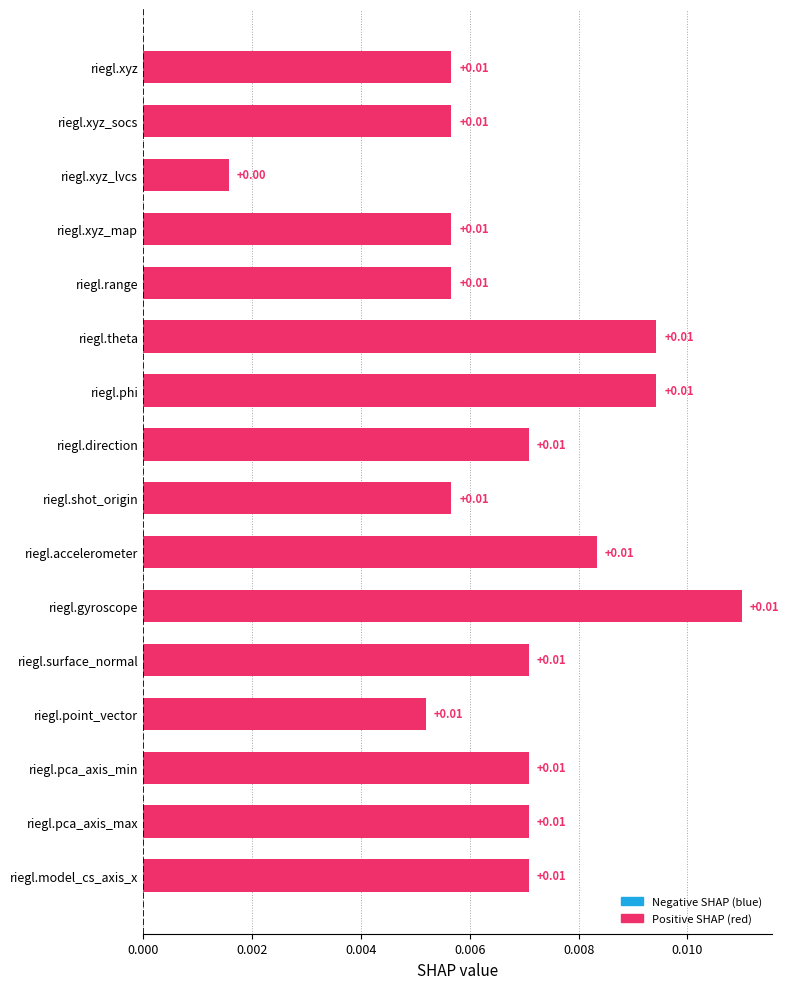

What is the label of the 16th bar from the top?

riegl.model_cs_axis_x